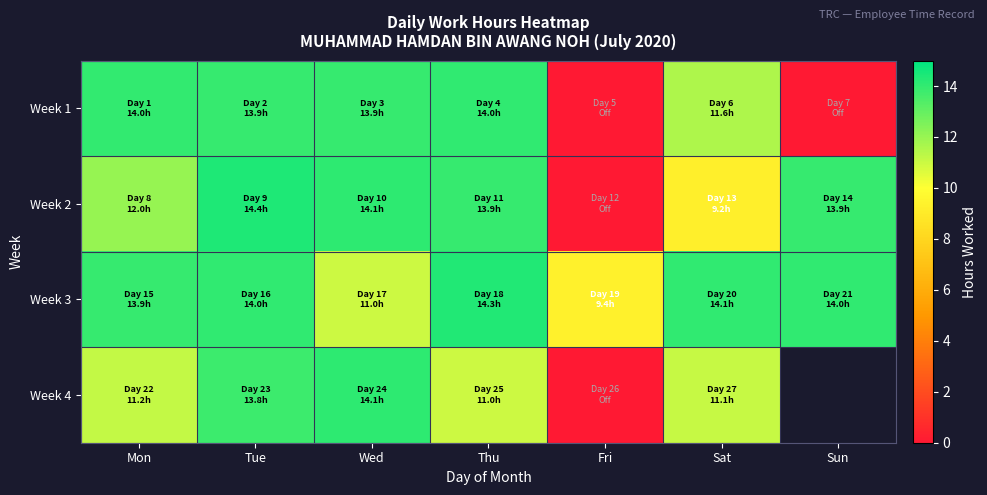

Where is Week 3 nearest to the value 11?

Wed